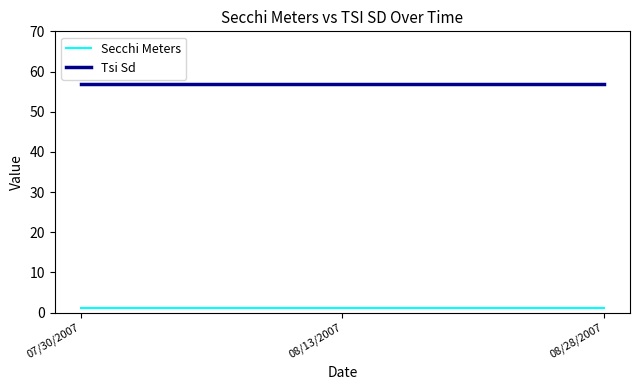

What is the sum of all Secchi Meters values?

3.6